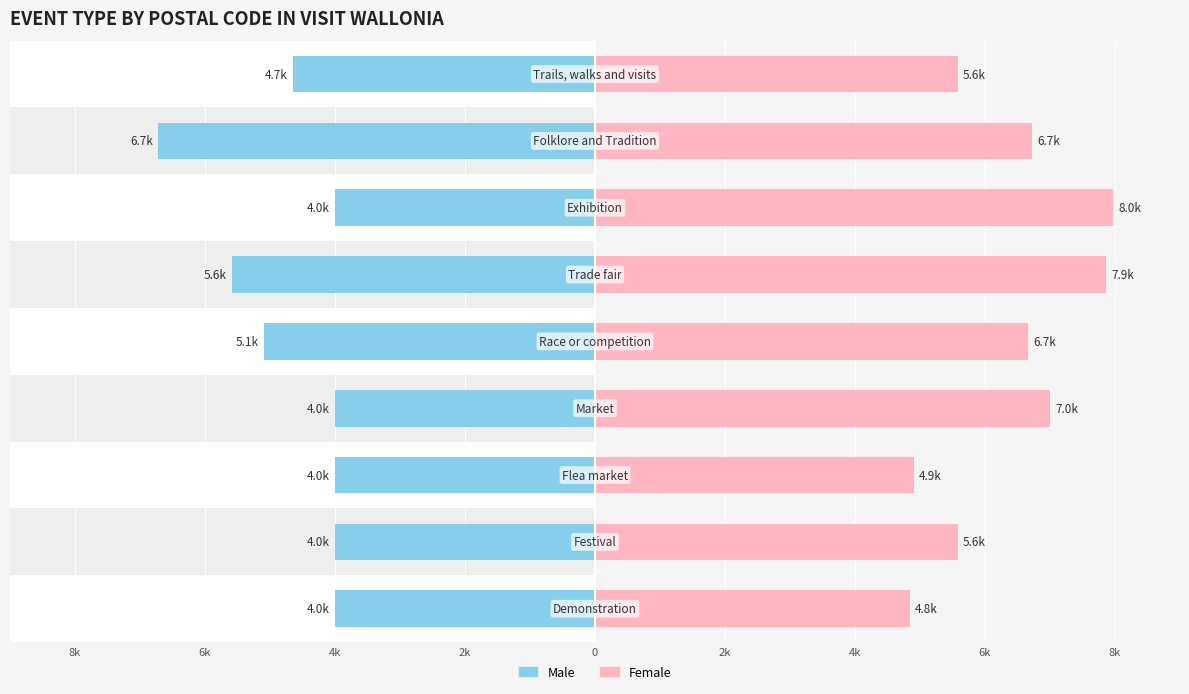

True or false: Female has a value of 7970 at 4k.

True